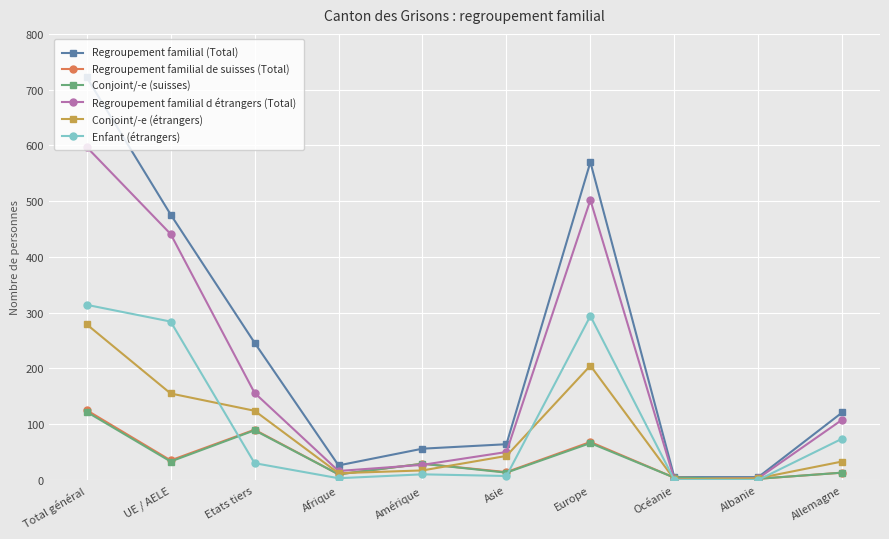

What is the label of the 10th point from the right?

Total général